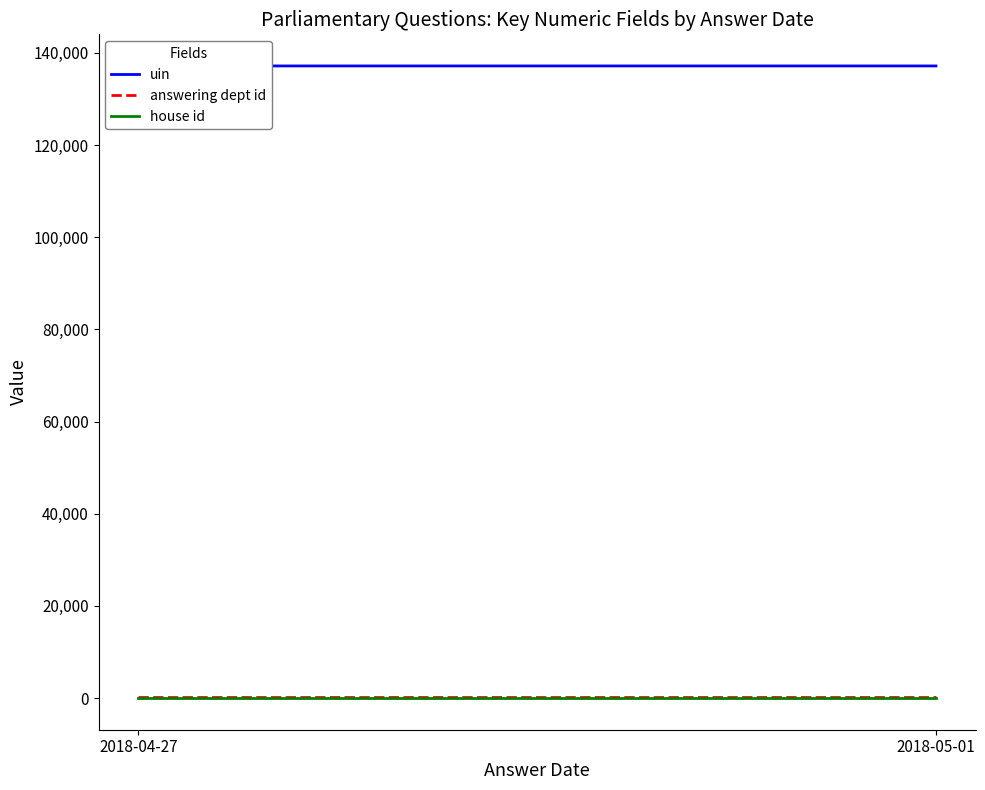

How many lines are shown in the chart?

3